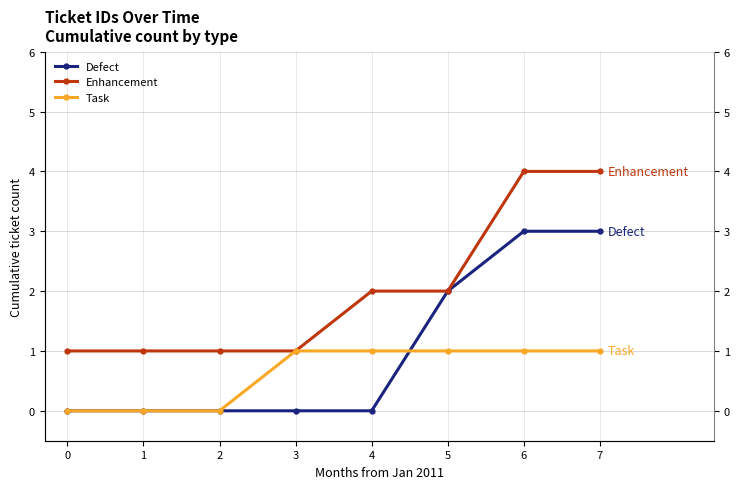

Which series has the widest spread of values?

Defect